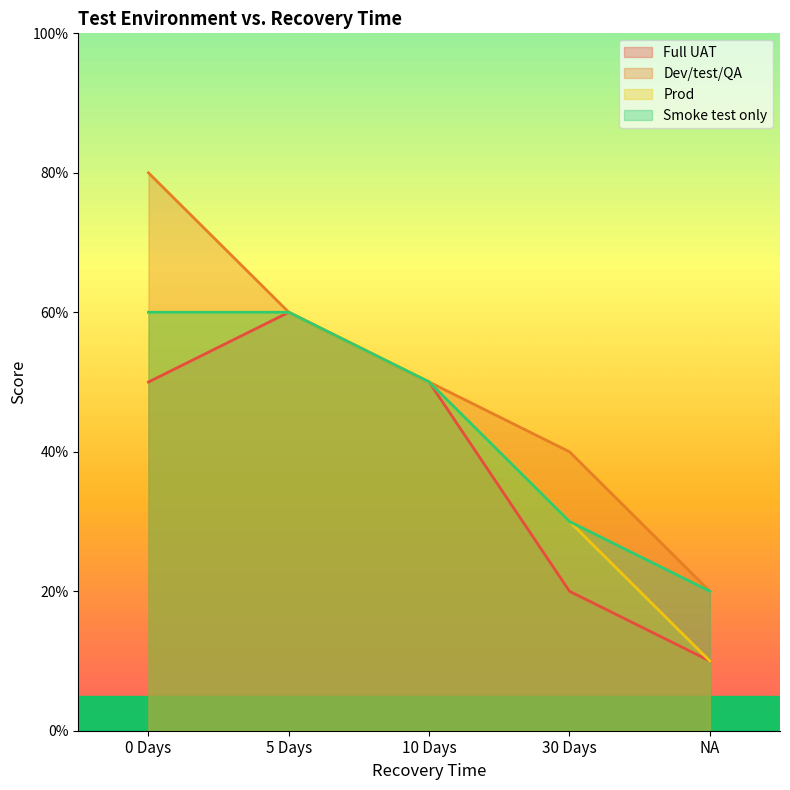

Which category has the lowest value across all series?

NA